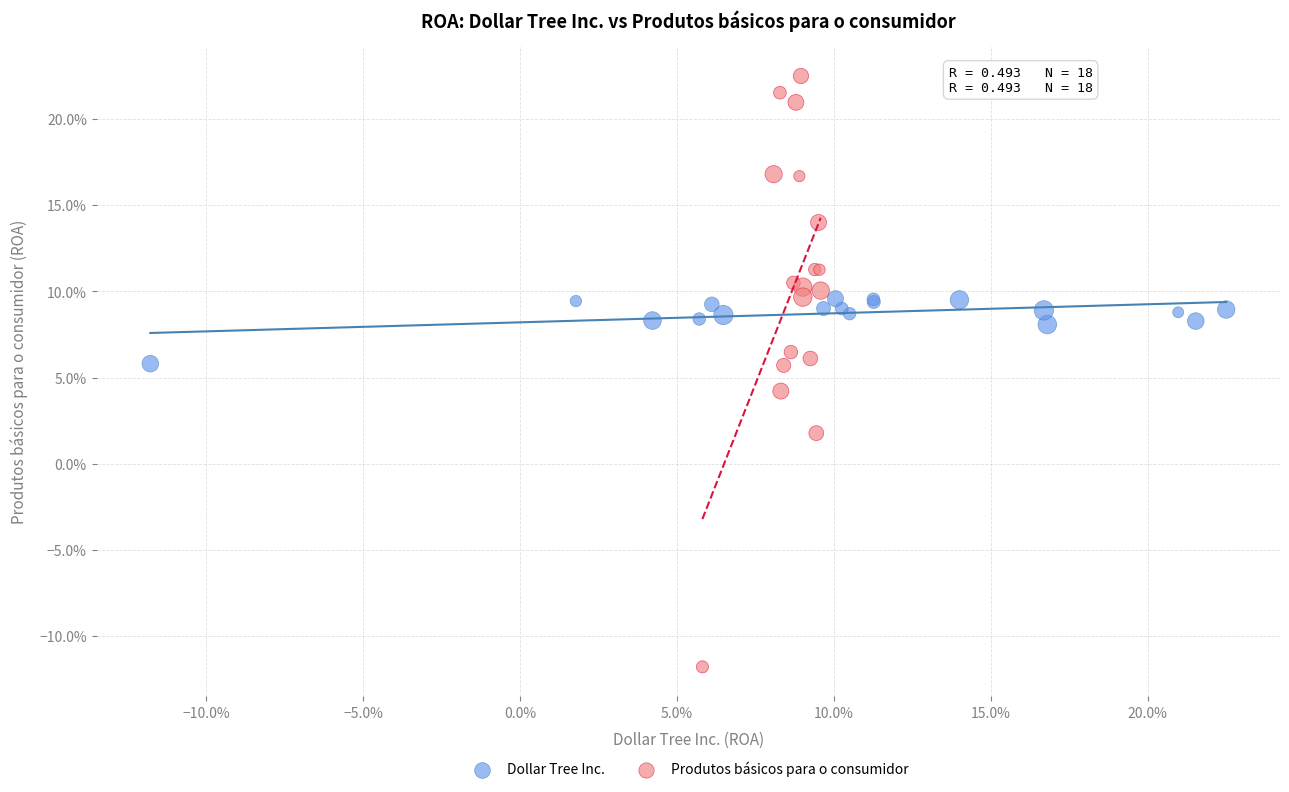

Which series has the largest Y range (max minus min)?

Produtos básicos para o consumidor